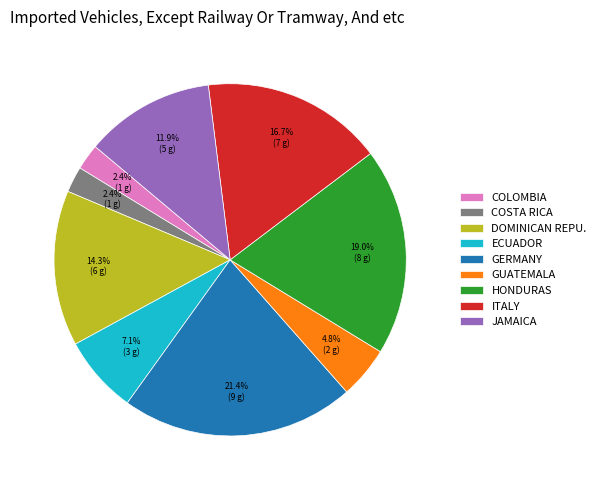

What percentage do JAMAICA and GERMANY together represent?

33.3%